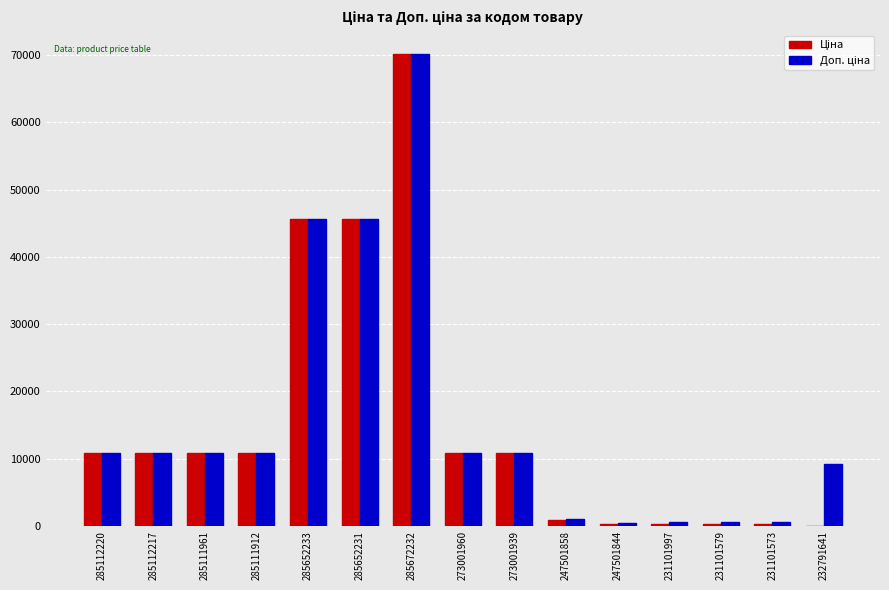

At which category is the sum across all series the highest?

285672232